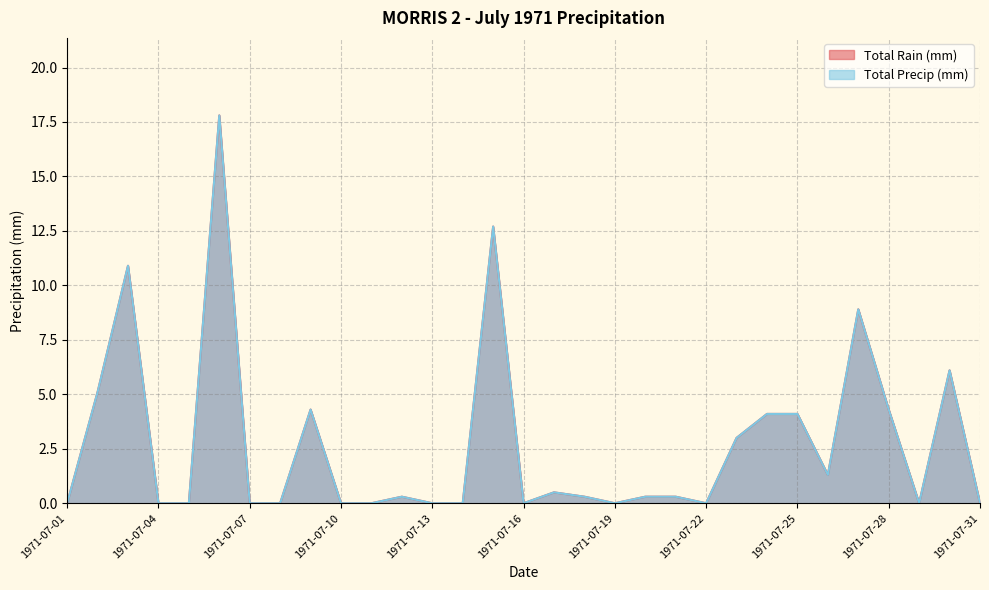

True or false: Total Rain (mm) and Total Precip (mm) cross at least once.

False